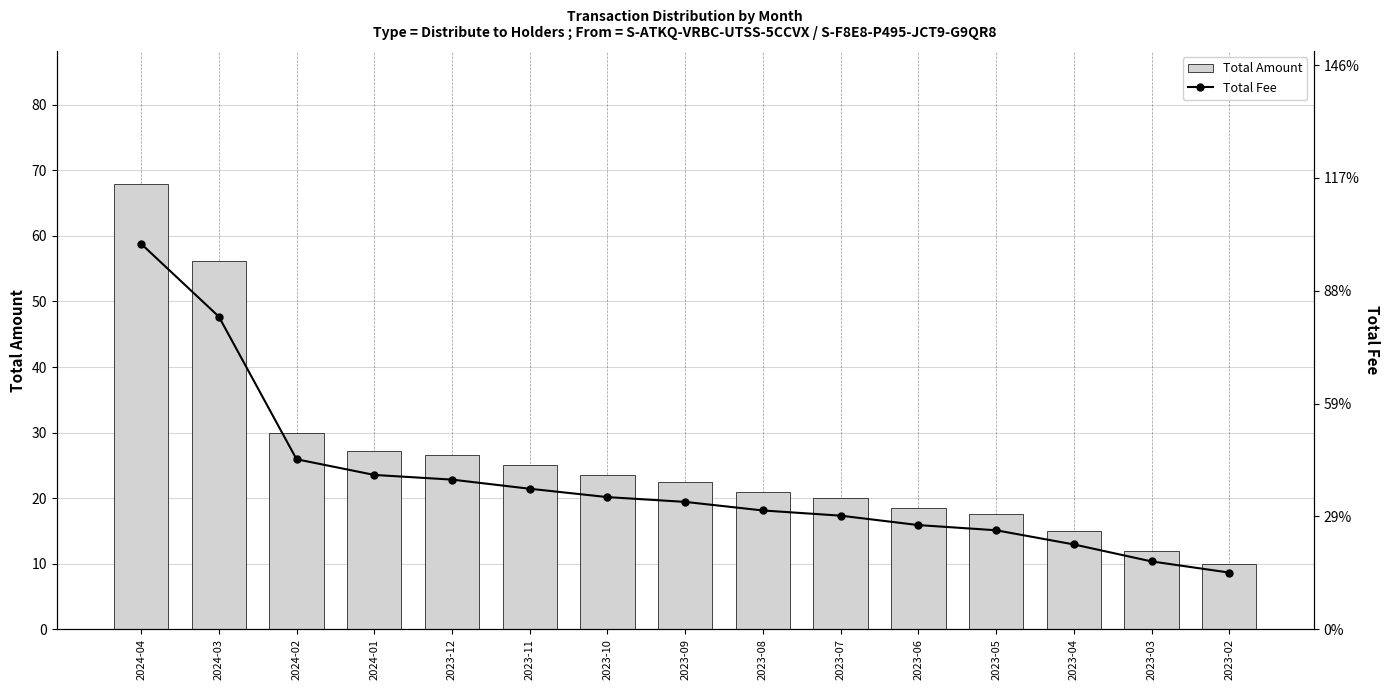

What is the sum of all Total Amount values?

392.7